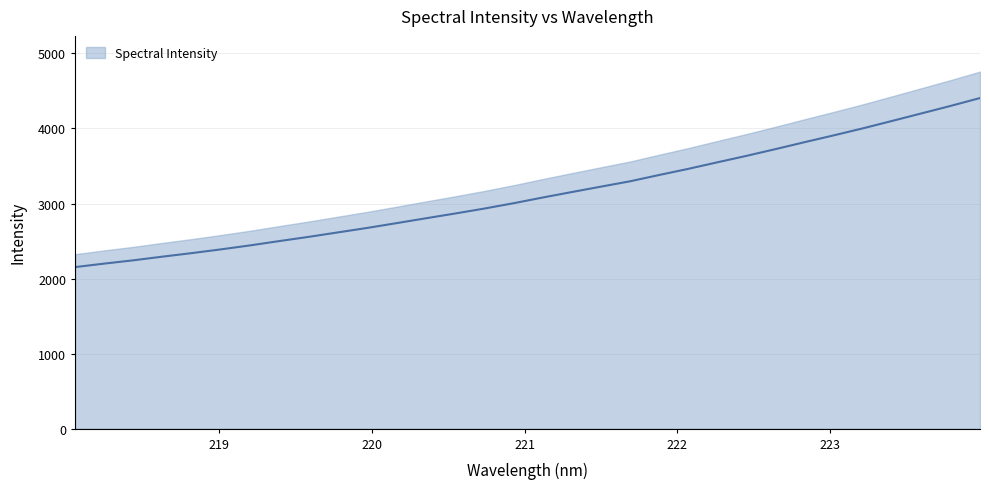

How many data points are above 3079?

16